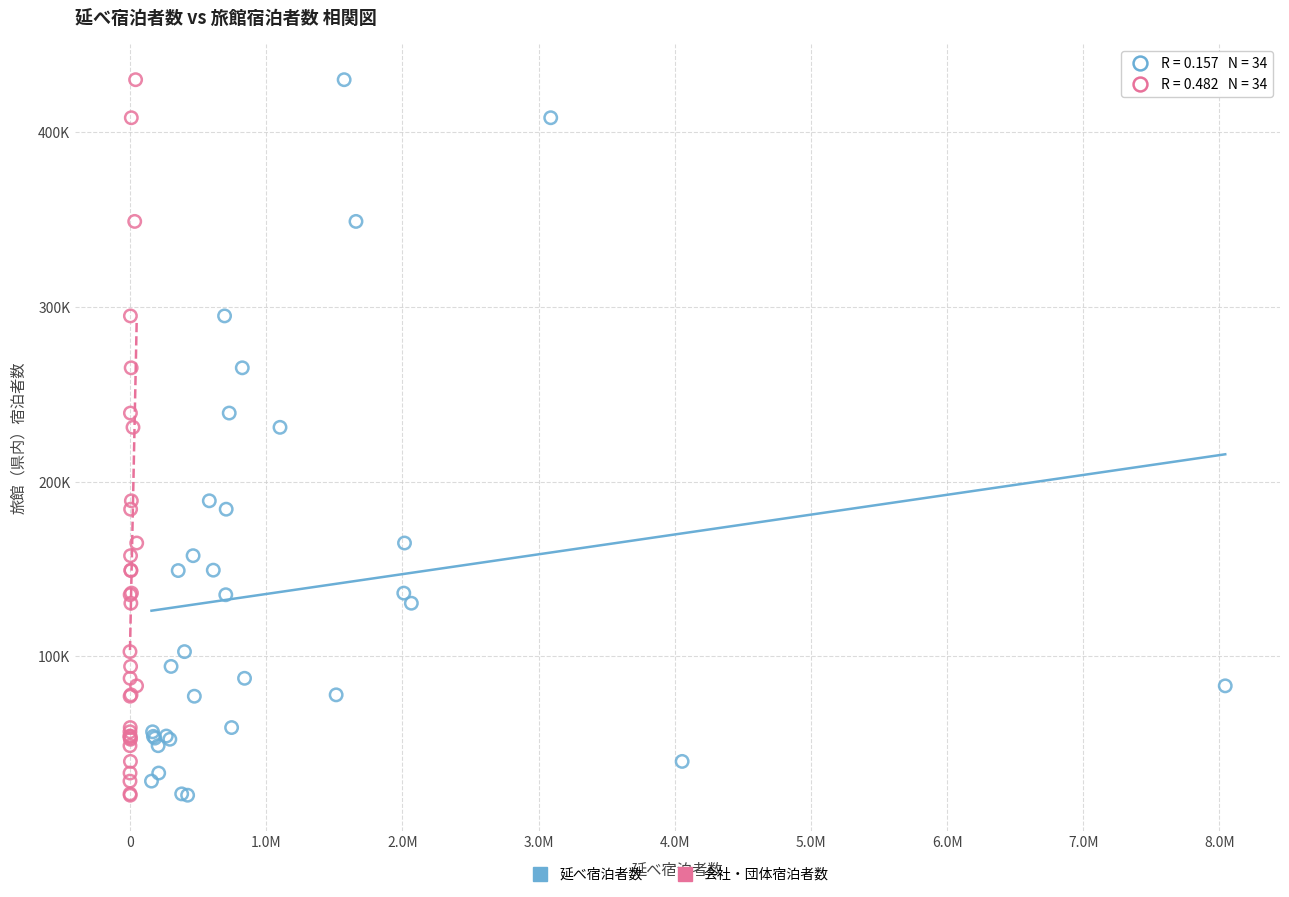

What are all the series names shown in the legend?

延べ宿泊者数, 会社・団体宿泊者数